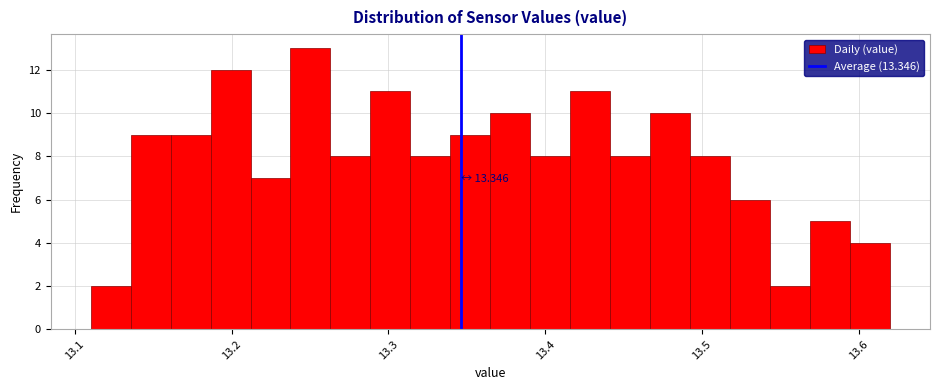

Read against the x-axis, roughly where is the centre of the tallest bar?

13.25